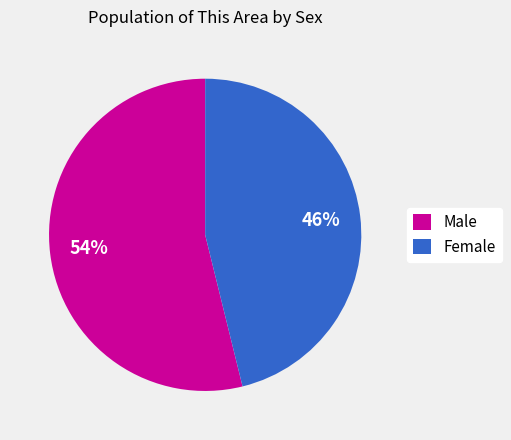

Do Female and Male together represent more than half of the pie?

Yes